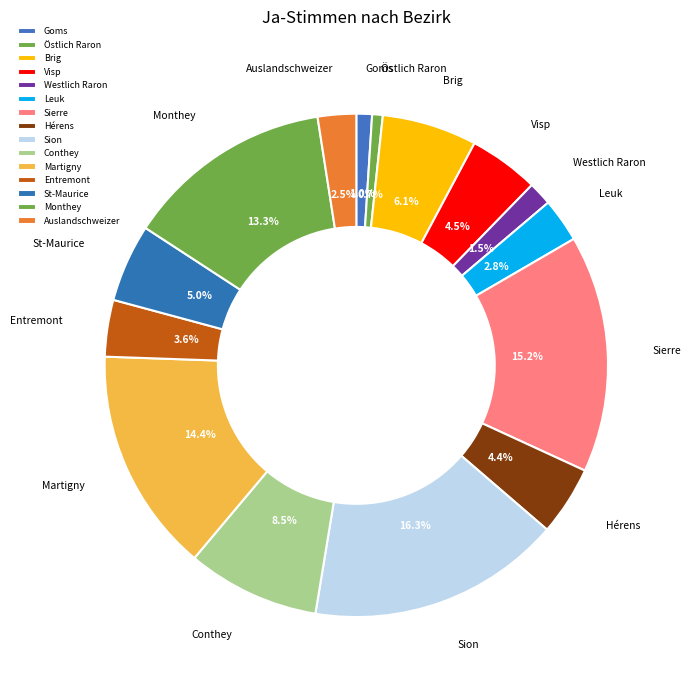

How many slices are in this pie chart?

15